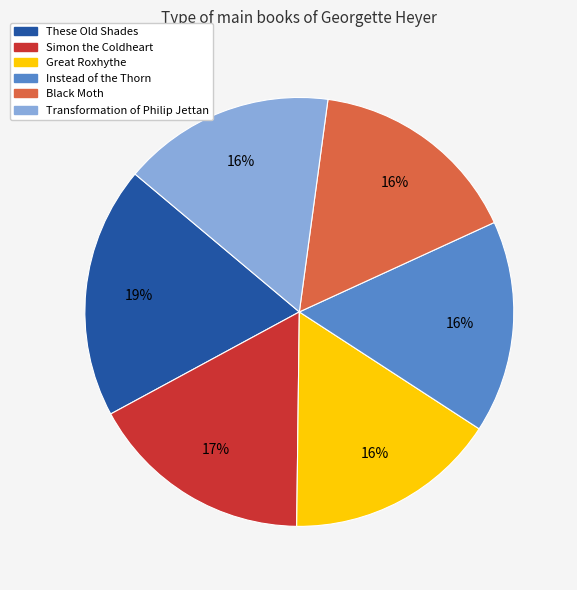

Count the number of slices in the pie.

6